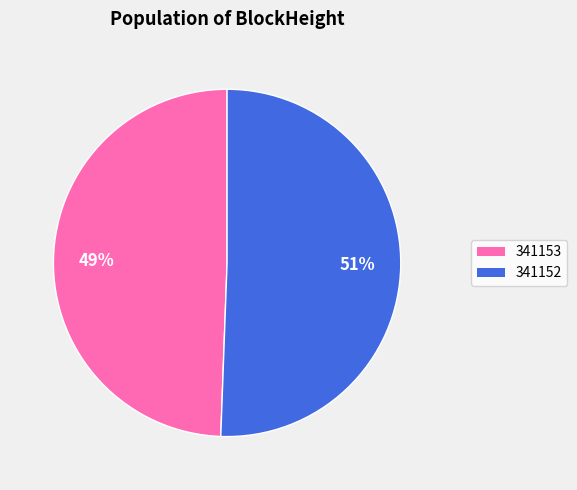

To the nearest percent, what is the average slice percentage?

50%